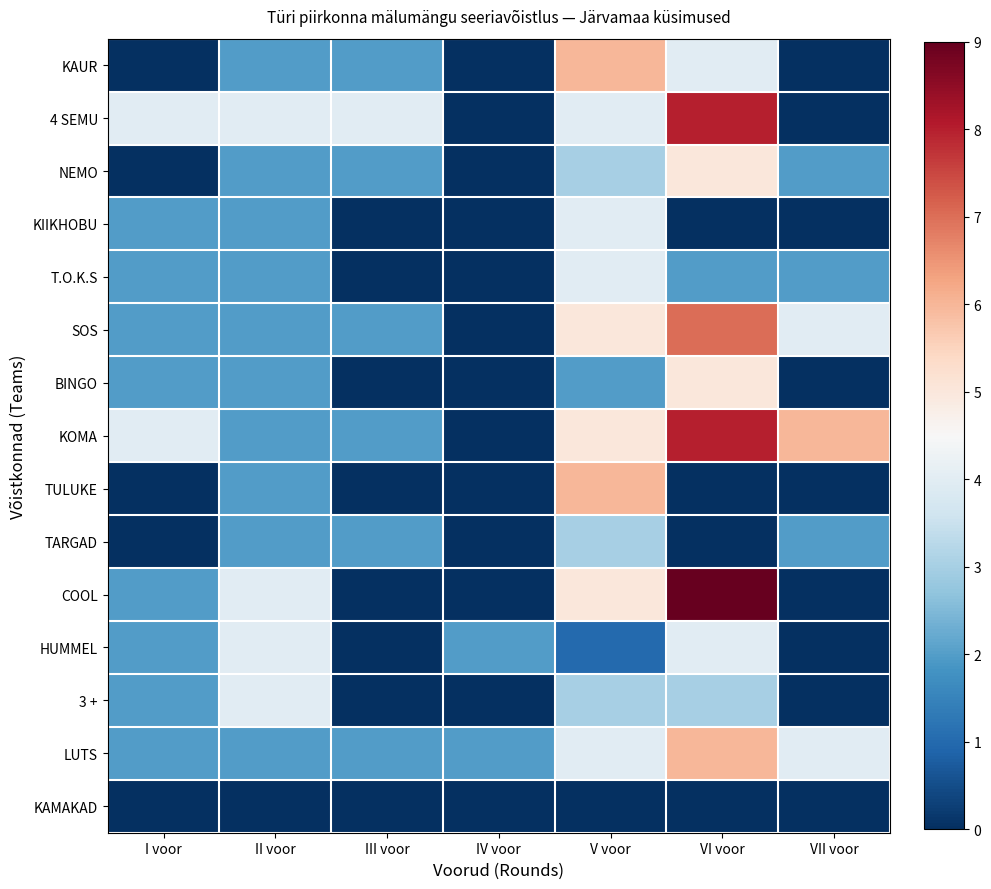

At which category is the sum across all series the highest?

VI voor